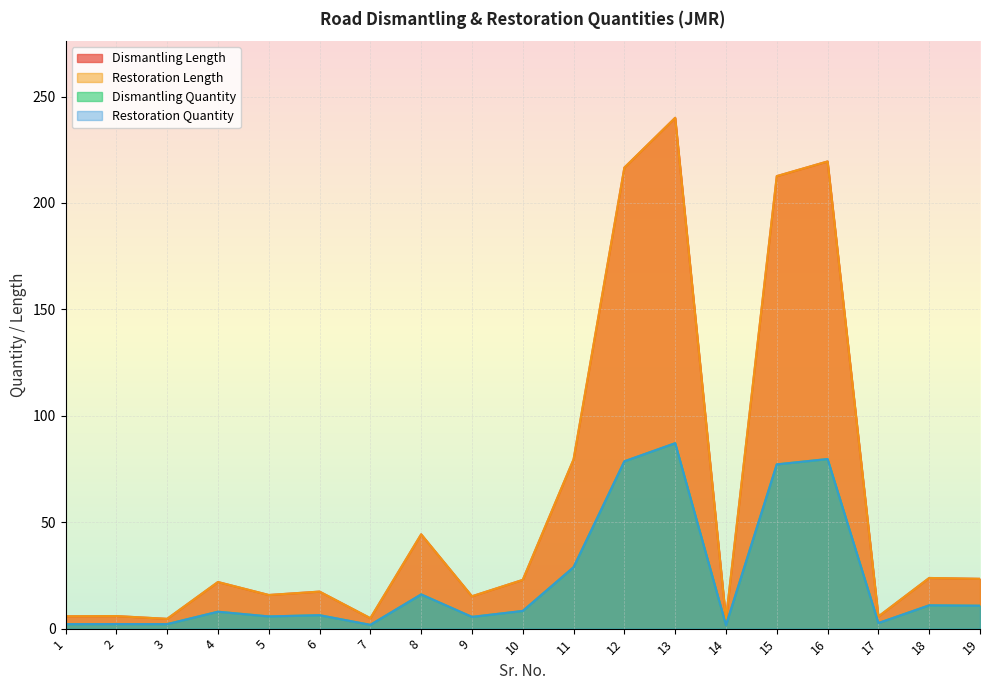

What is the highest value of the Dismantling Quantity series?

87.1